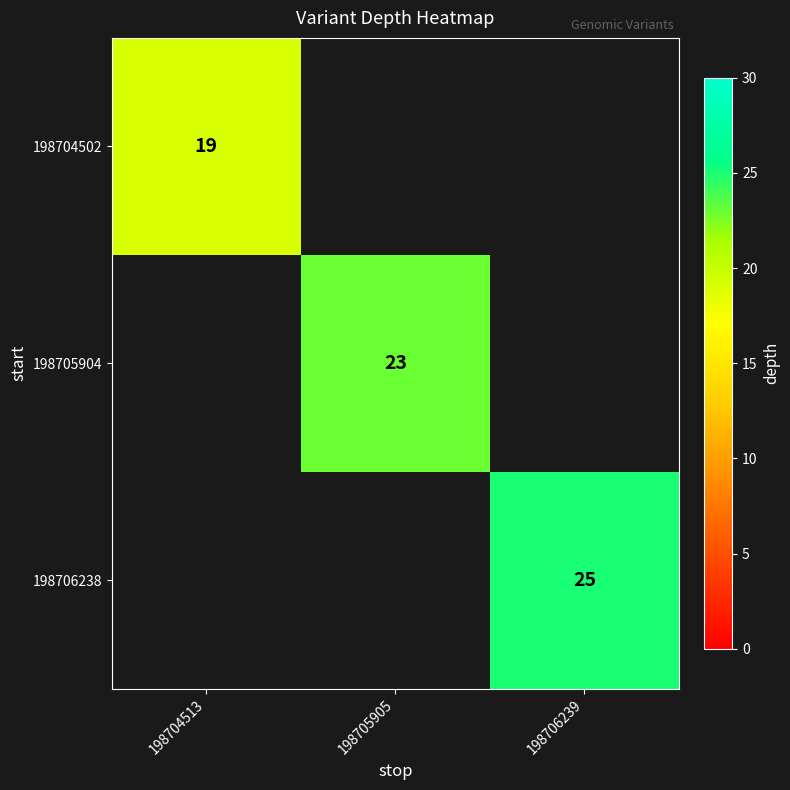

The 198706238 series shows 25 at 198706239. True or false?

True